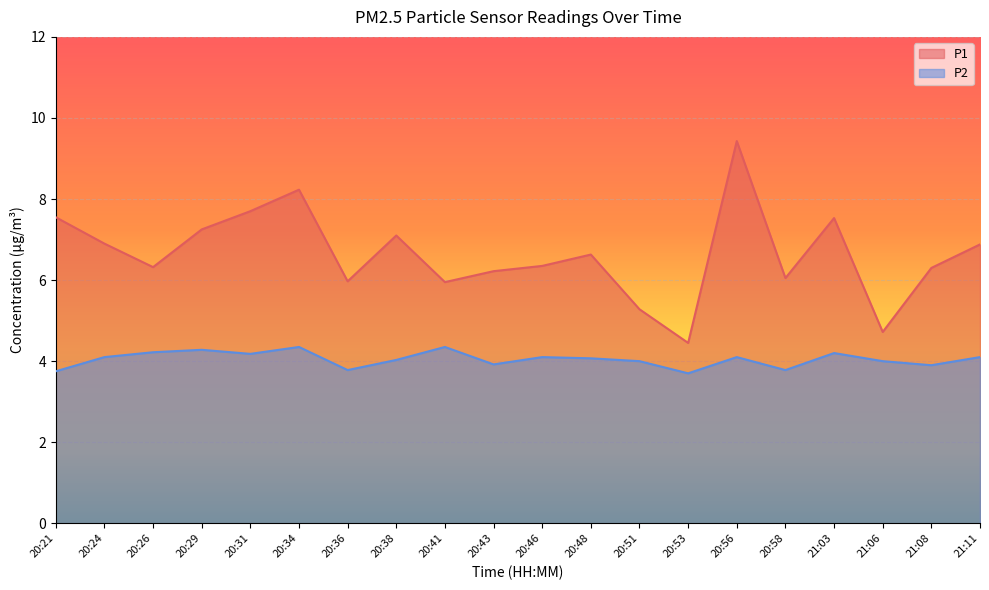

What is the difference between the P2 values at 20:24 and 20:31?

0.1